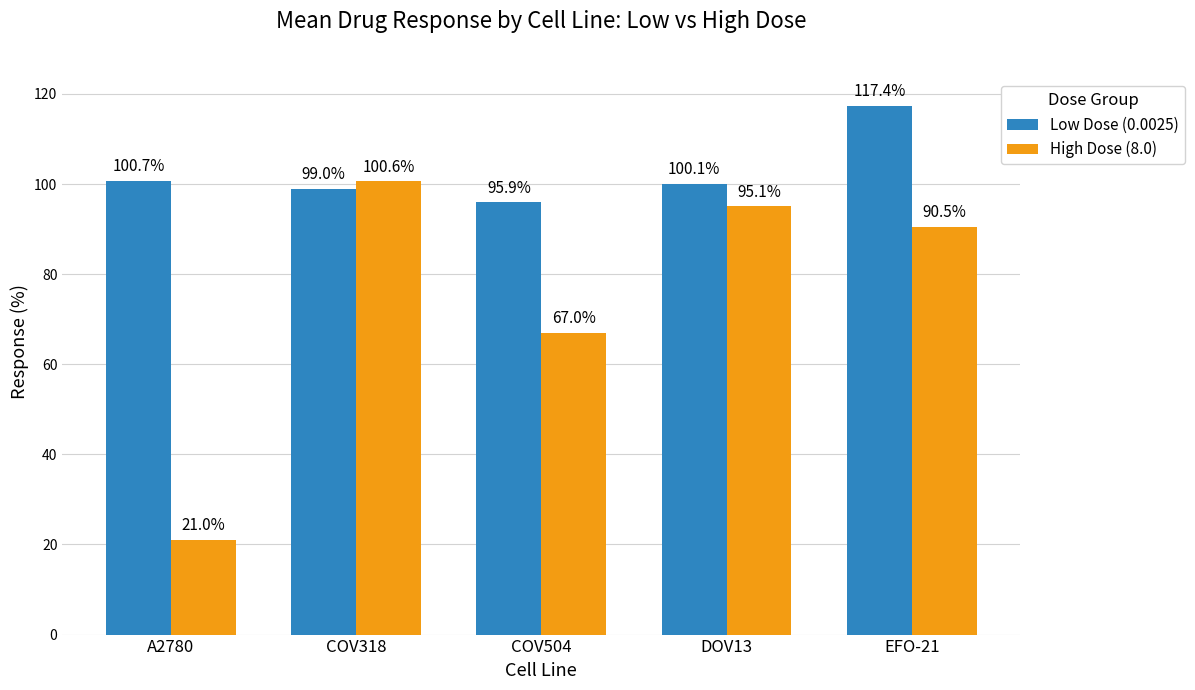

Where is Low Dose (0.0025) nearest to the value 106?

A2780